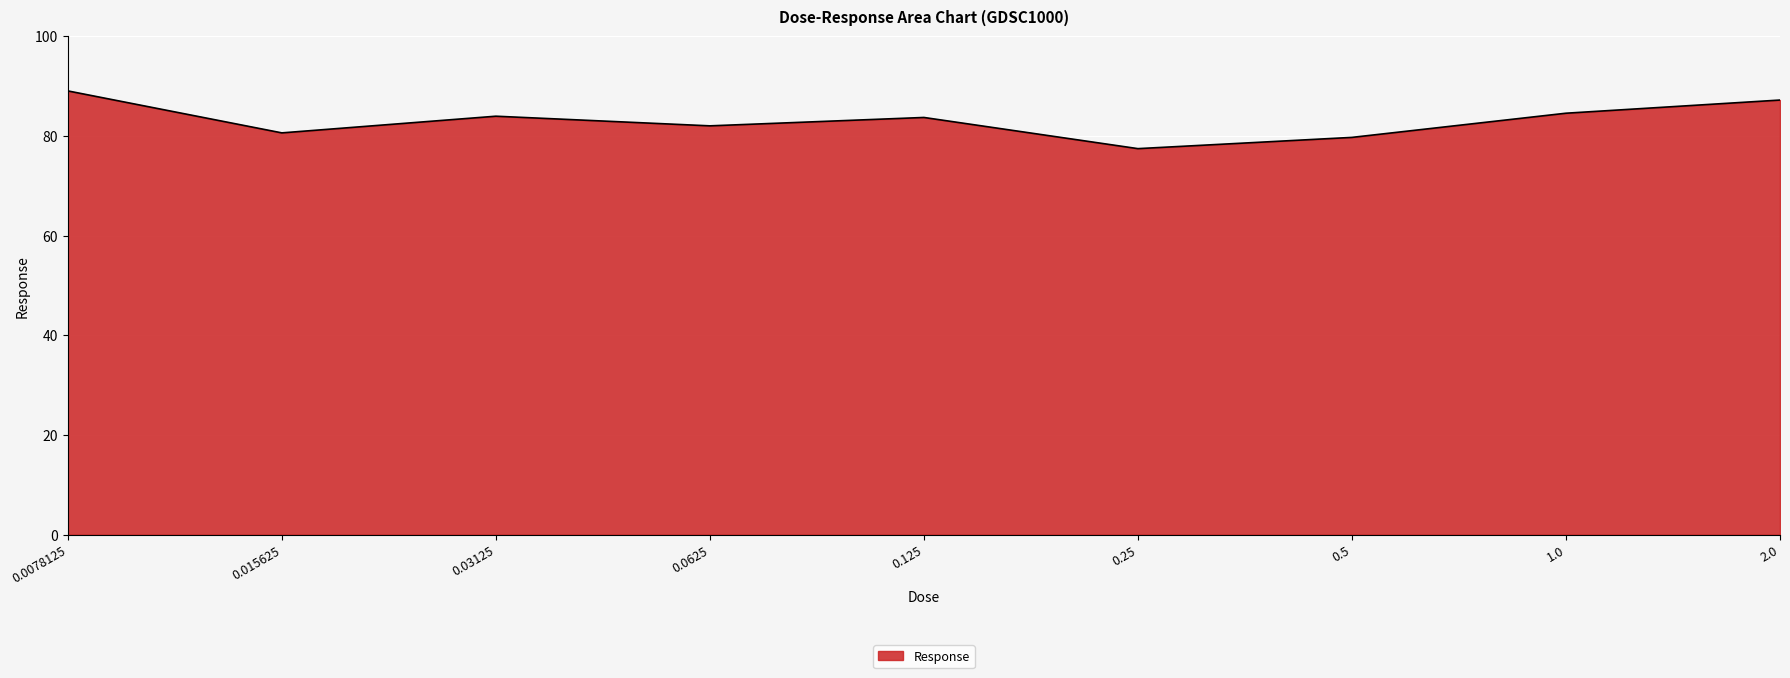

What is the ratio of the value at 0.03125 to the value at 0.125?

1.0